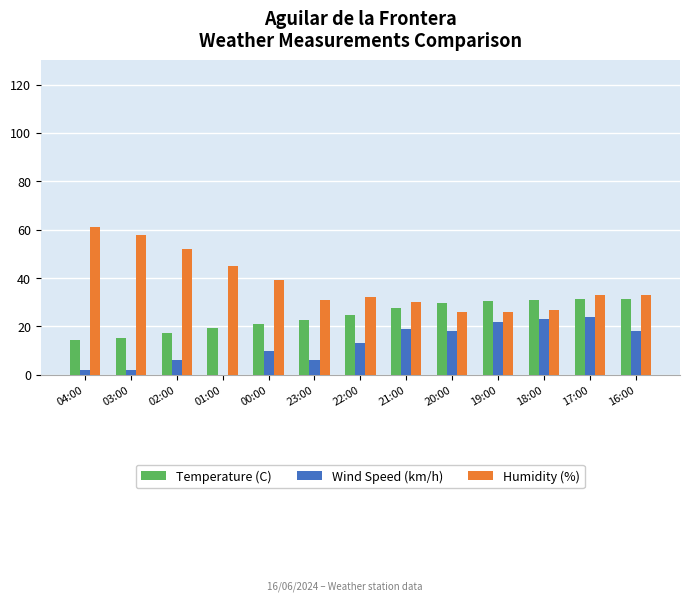

Which category has the highest value in the Humidity (%) series?

04:00